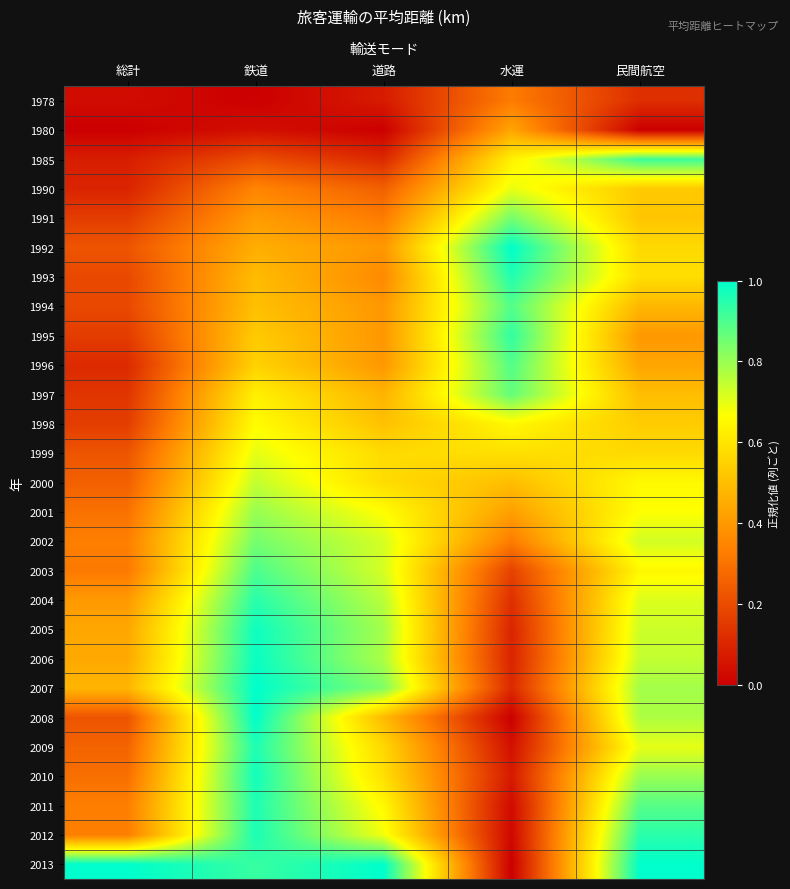

At which category is the sum across all series the highest?

鉄道